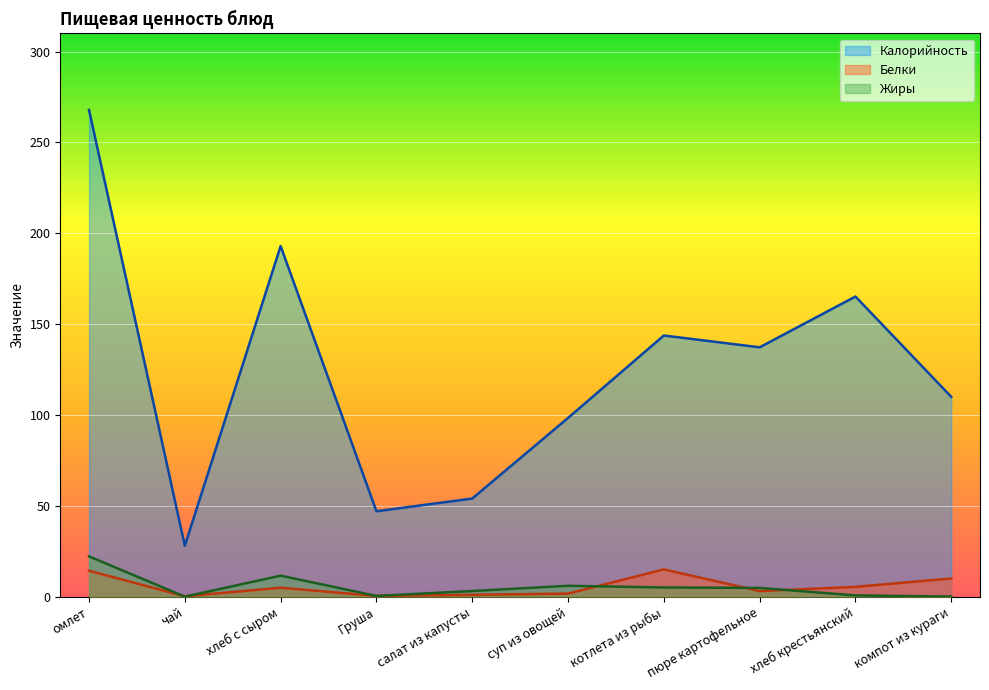

How many lines are shown in the chart?

3